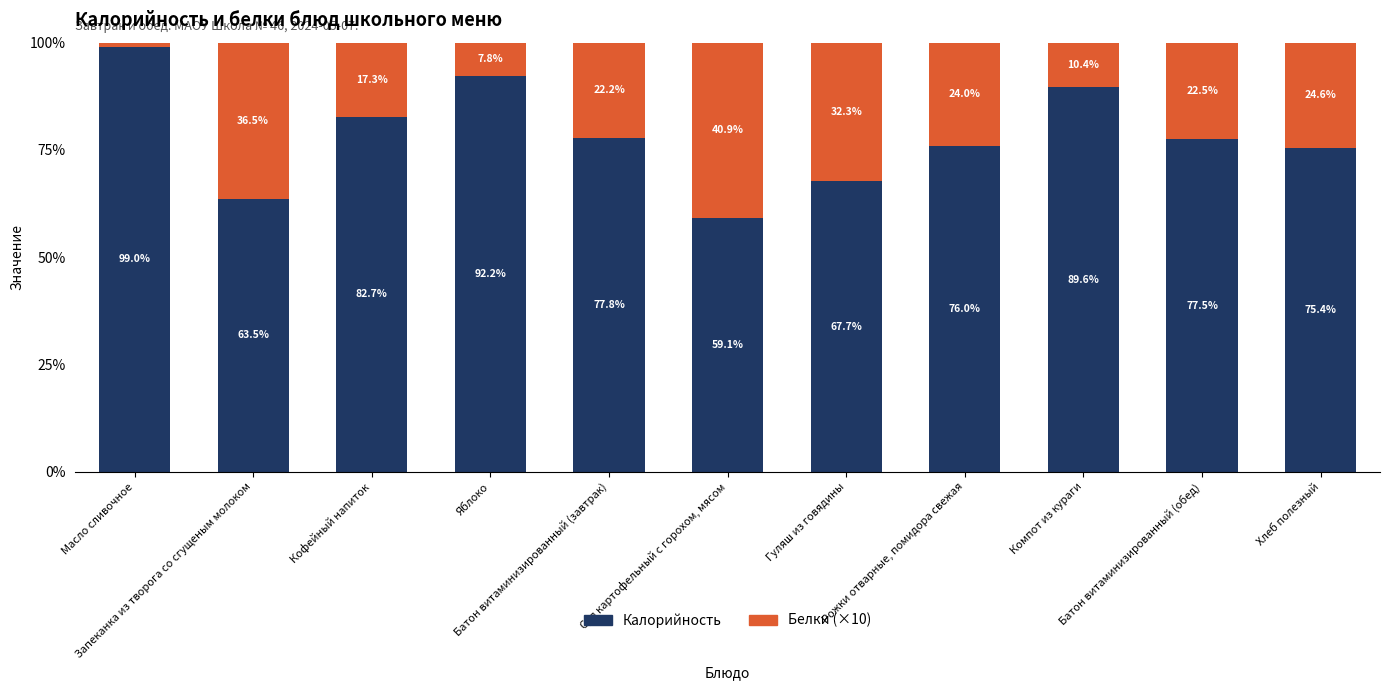

What is the difference between the second highest and minimum values in the Калорийность series?

33.1